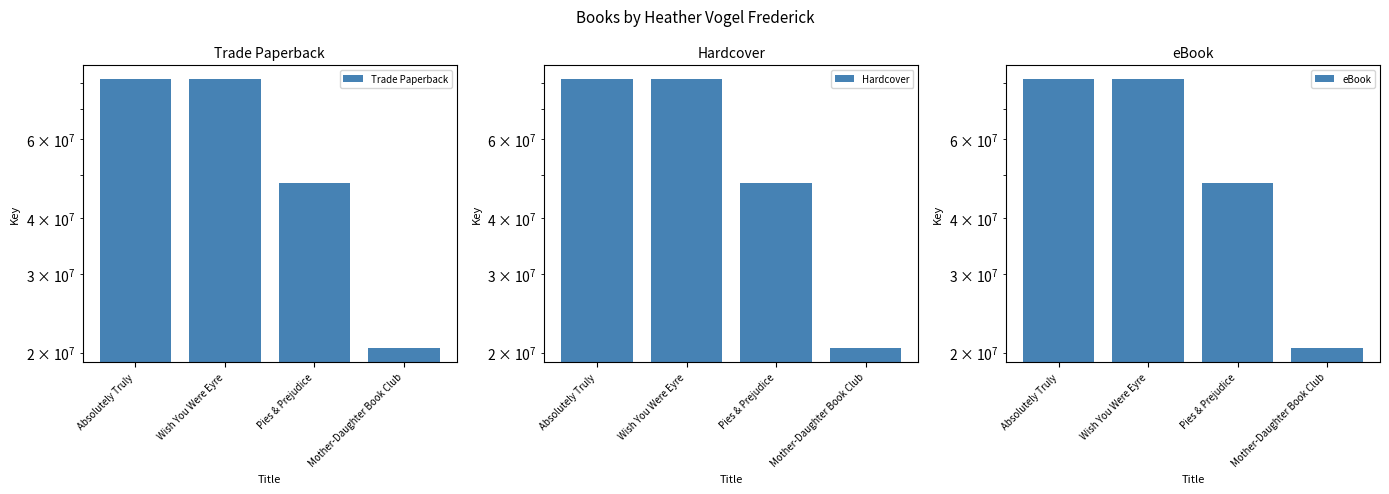

What is the average value of the Trade Paperback series?

57946020